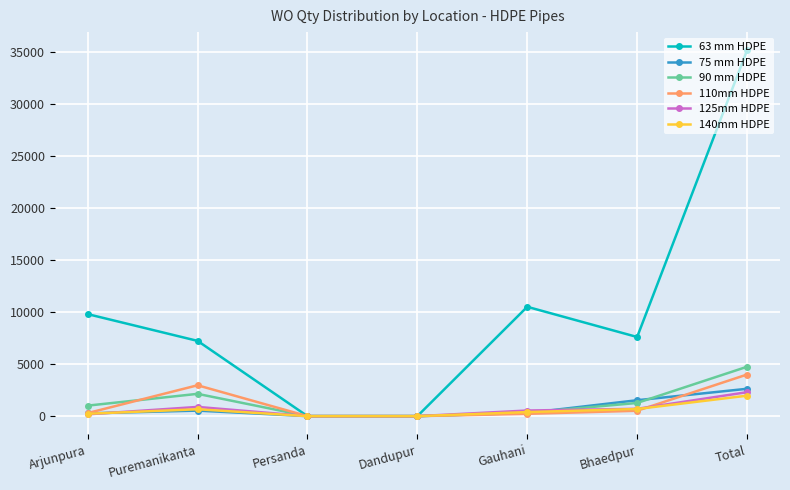

How many lines are shown in the chart?

6